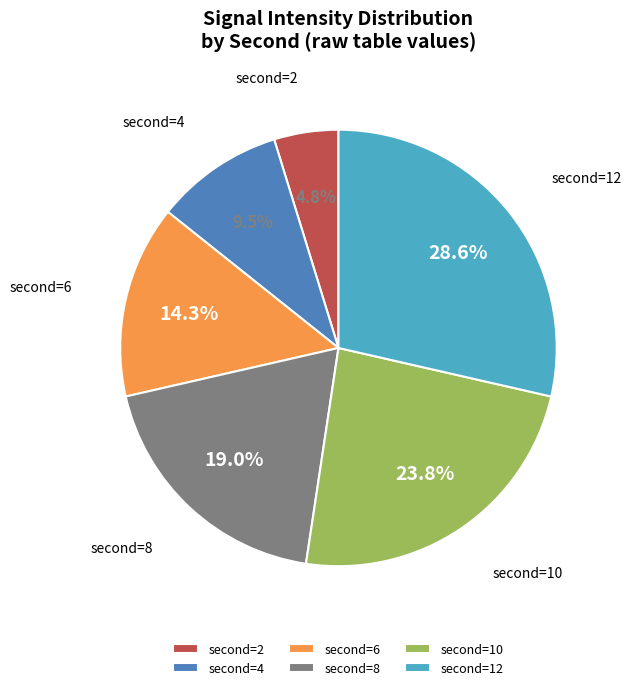

Count the number of slices in the pie.

6